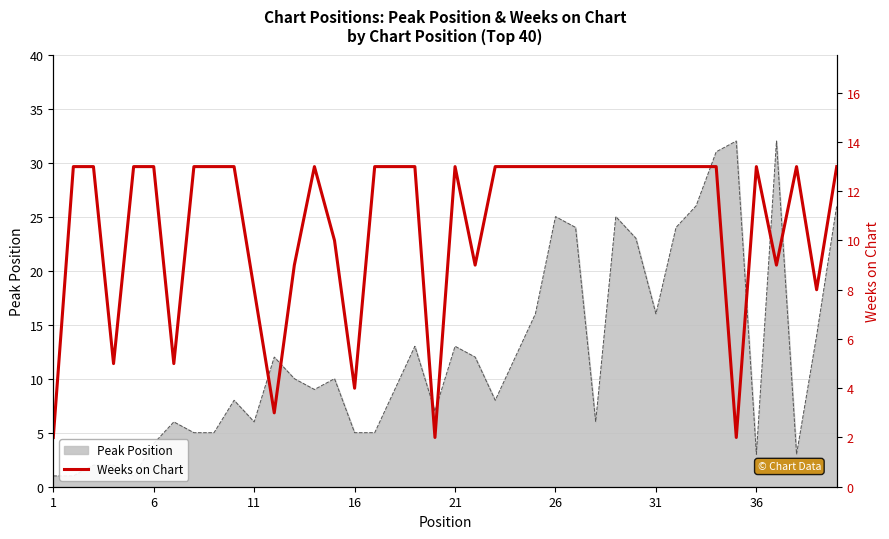

At which label is the value closest to 7?

11